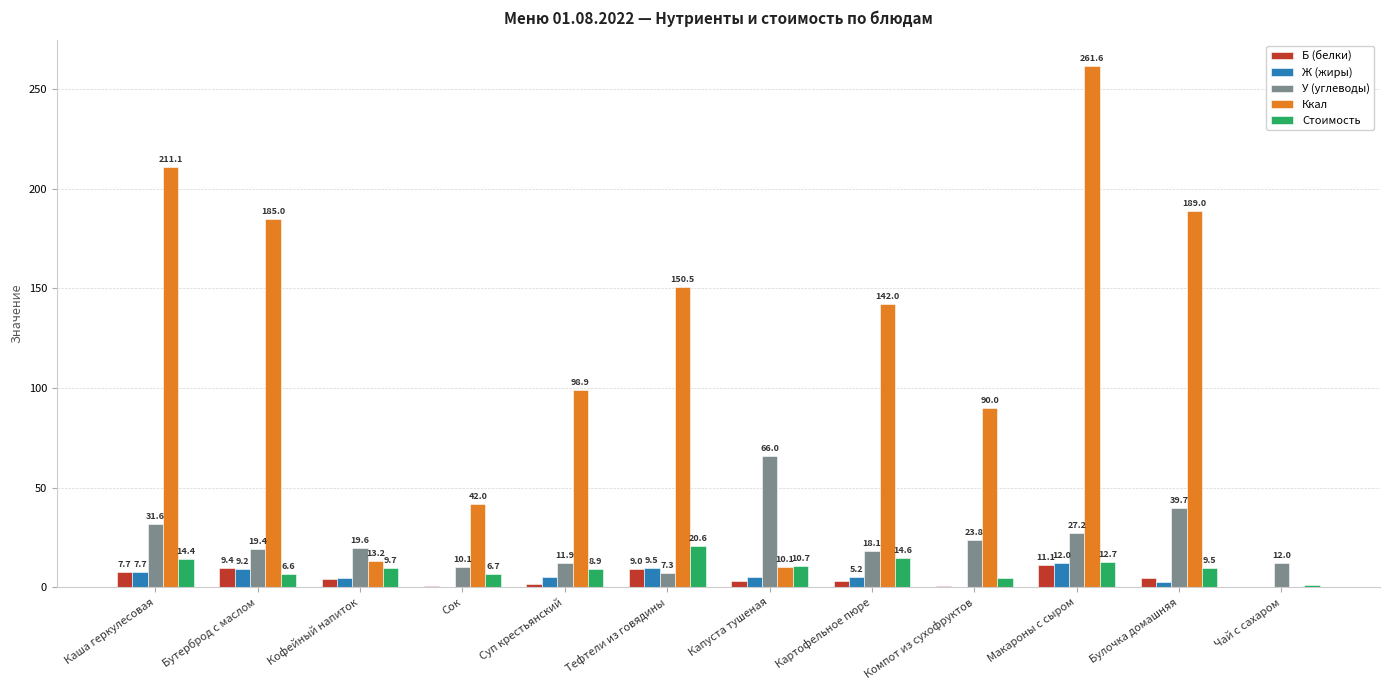

What is the spread (max minus min) of values at Бутерброд с маслом?

178.4